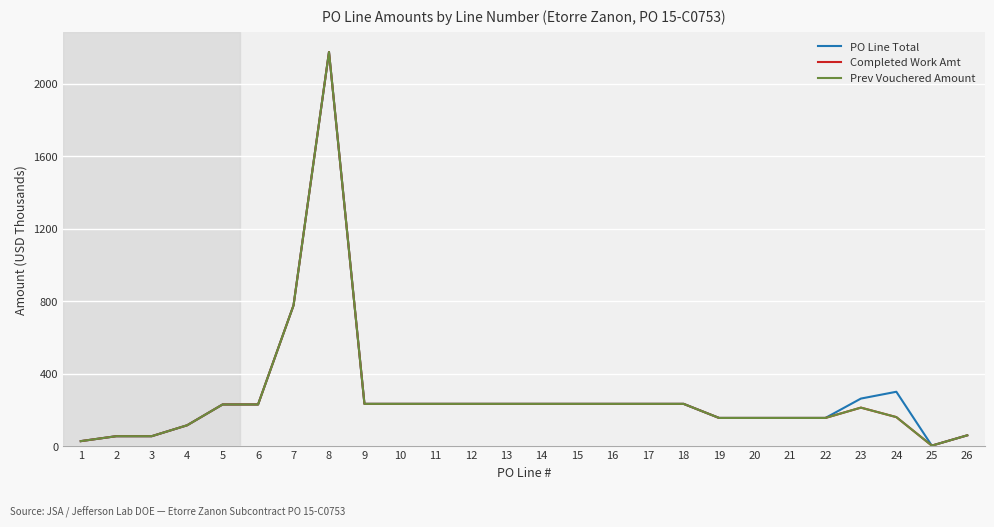

What is the value of the Completed Work Amt point at the 15th from the left?

233.2